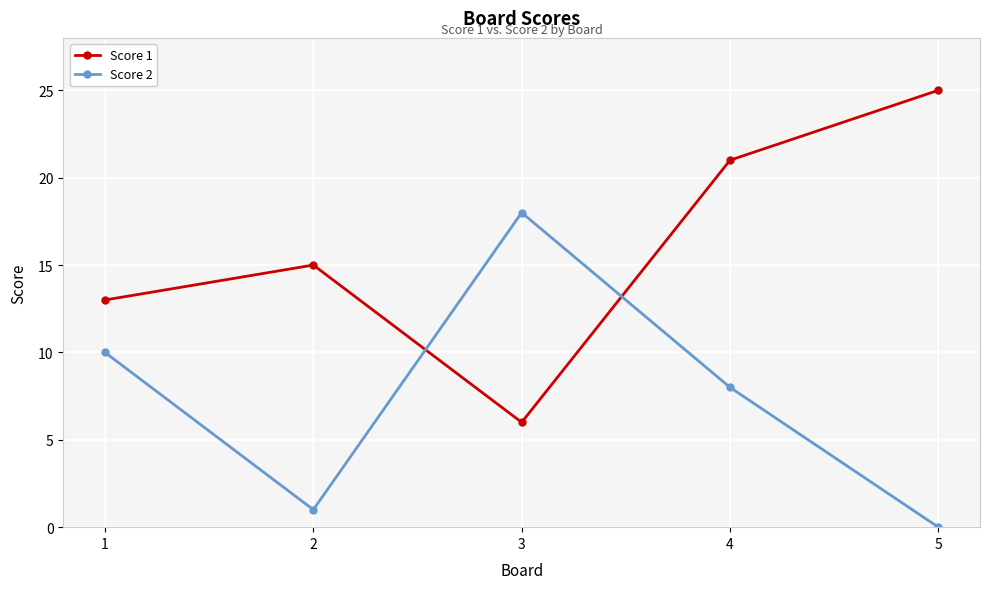

What is the average value of the Score 2 series?

7